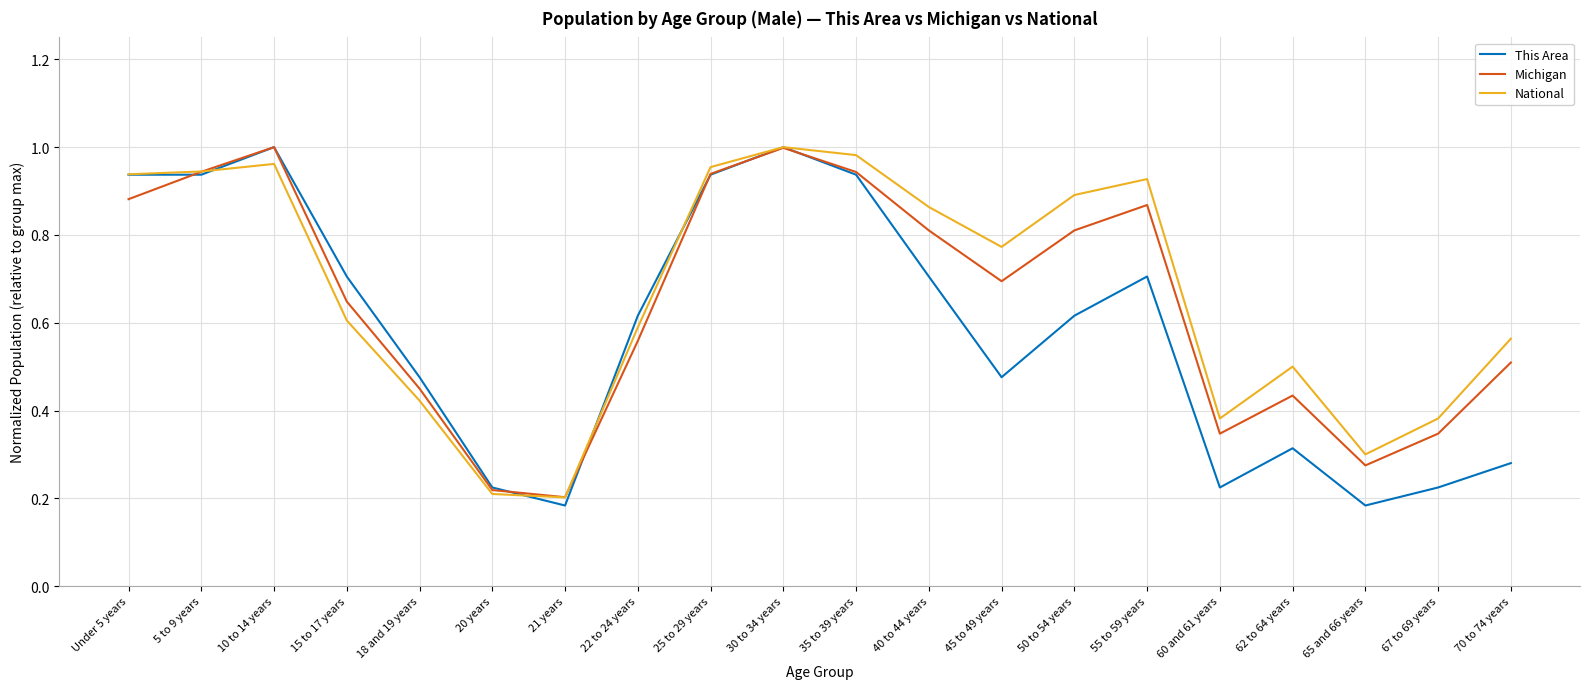

What are all the series names shown in the legend?

This Area, Michigan, National